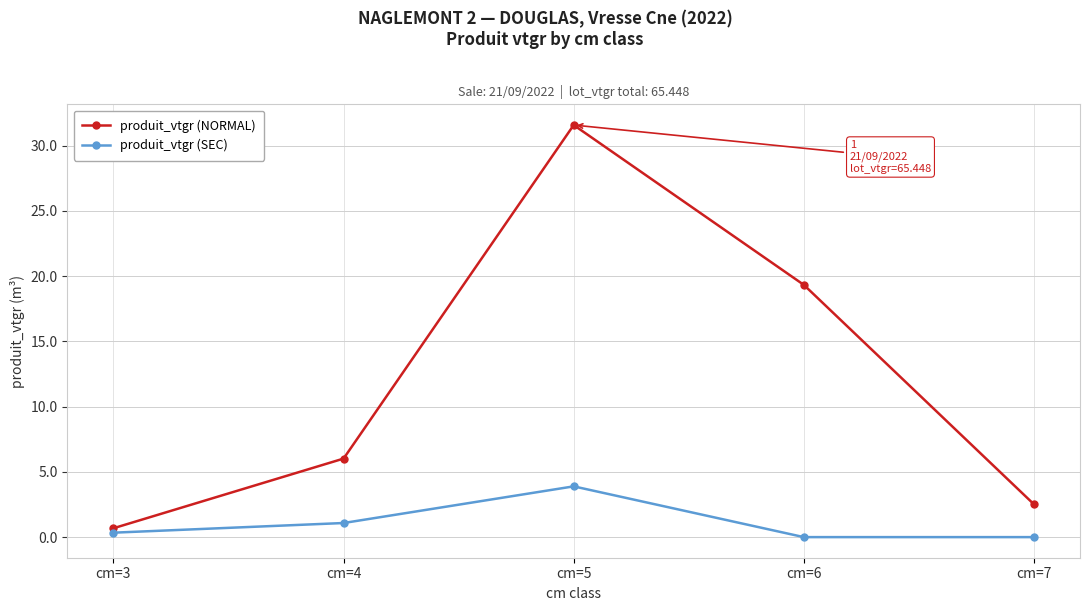

Which series has the largest range (max minus min)?

produit_vtgr (NORMAL)